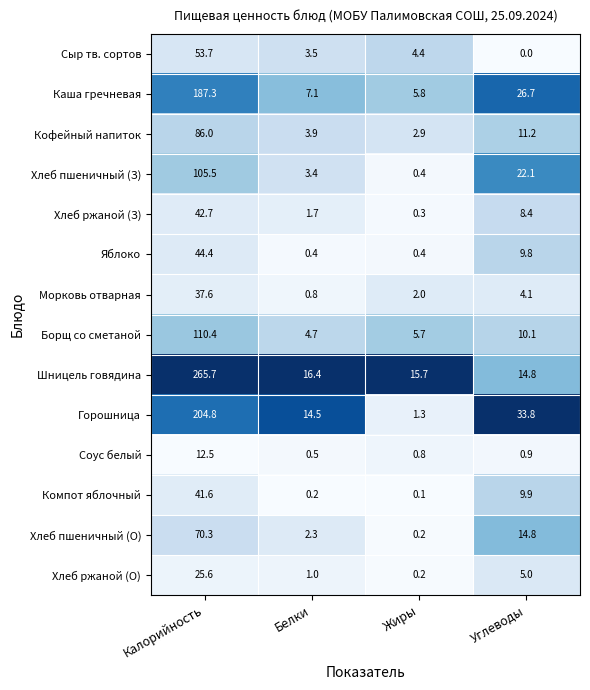

What is the spread (max minus min) of values at Калорийность?

253.2